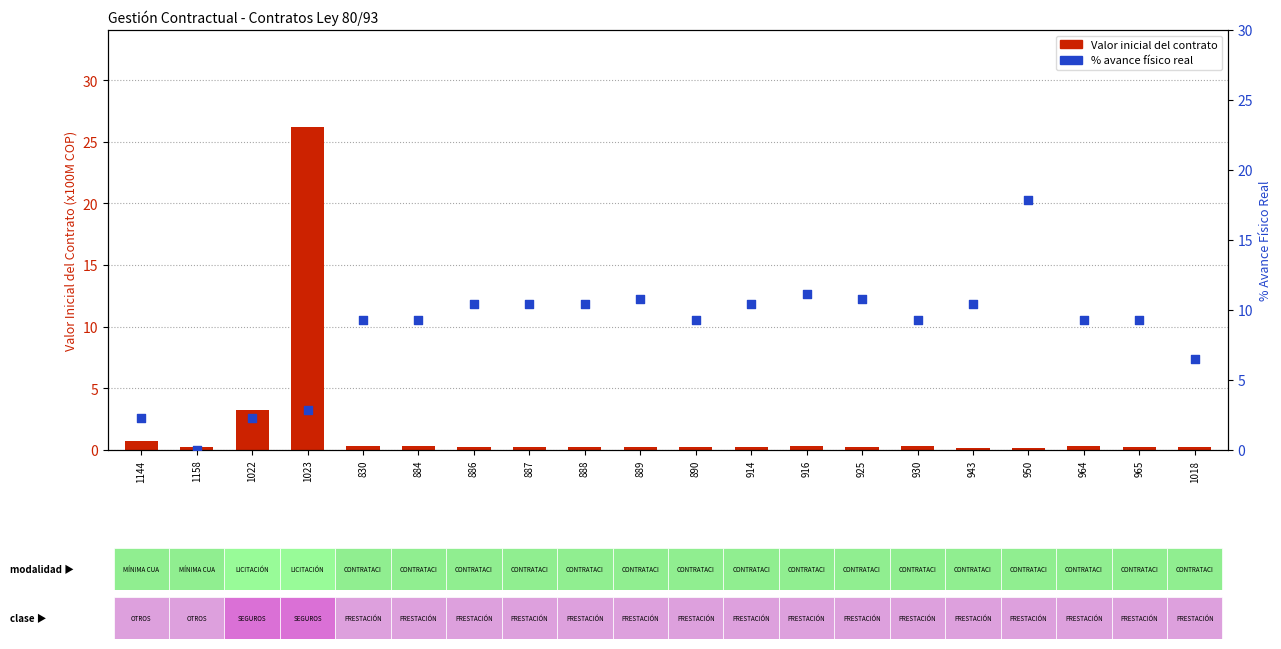

Which series contains the lowest Y value?

% Avance Físico Real